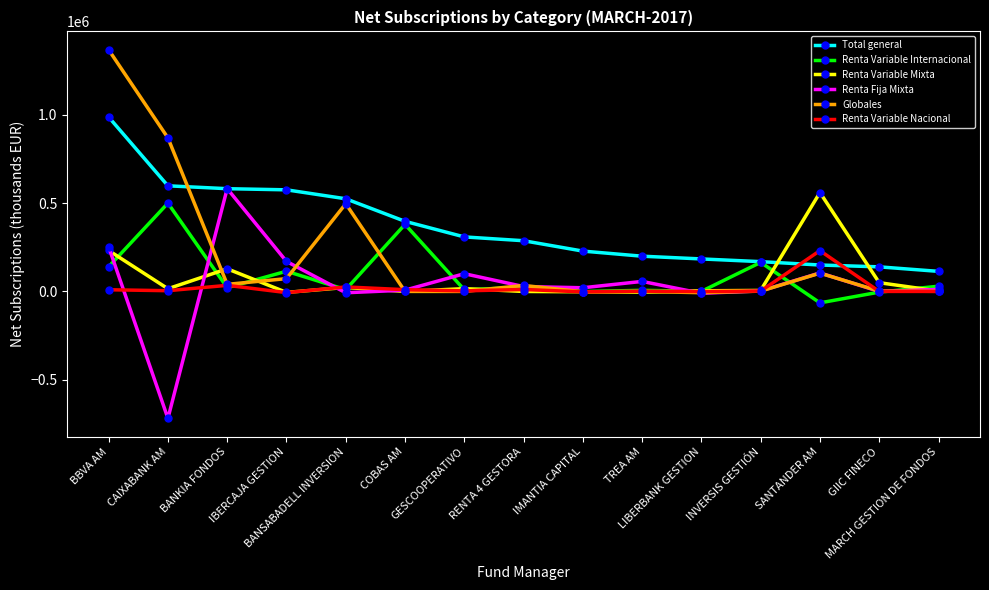

What is the label of the 4th point from the right?

INVERSIS GESTIÓN